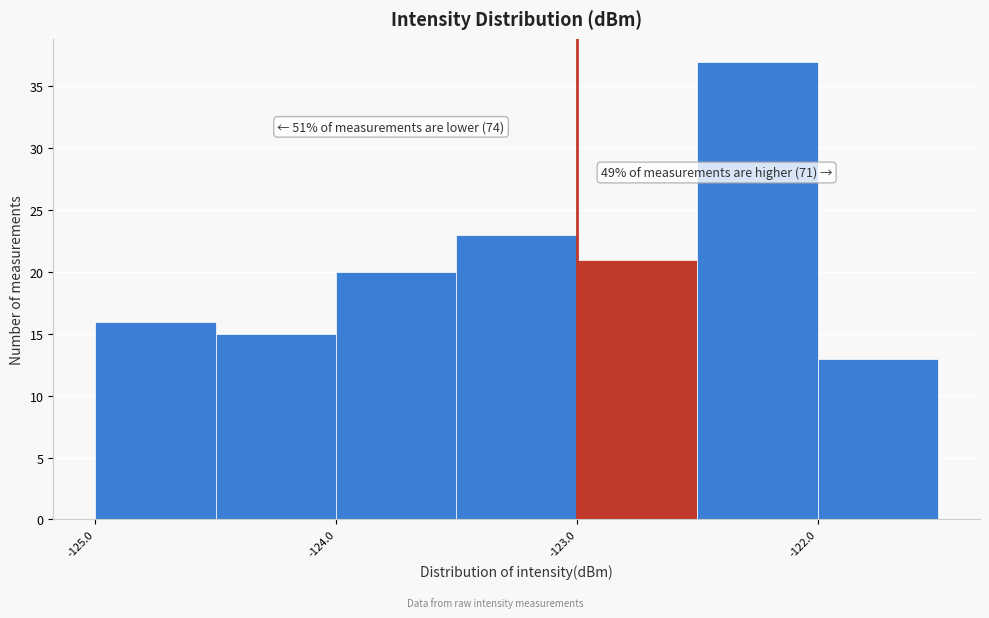

Over which range of the x-axis is the bar tallest?

-122.5 to -122.0